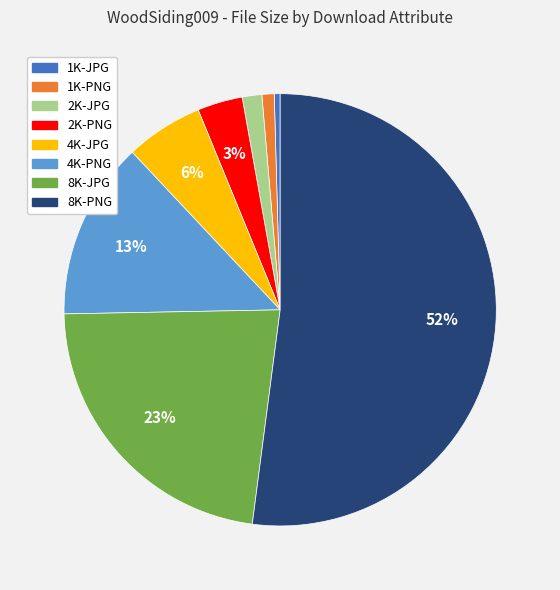

What is the largest slice in the pie chart?

8K-PNG